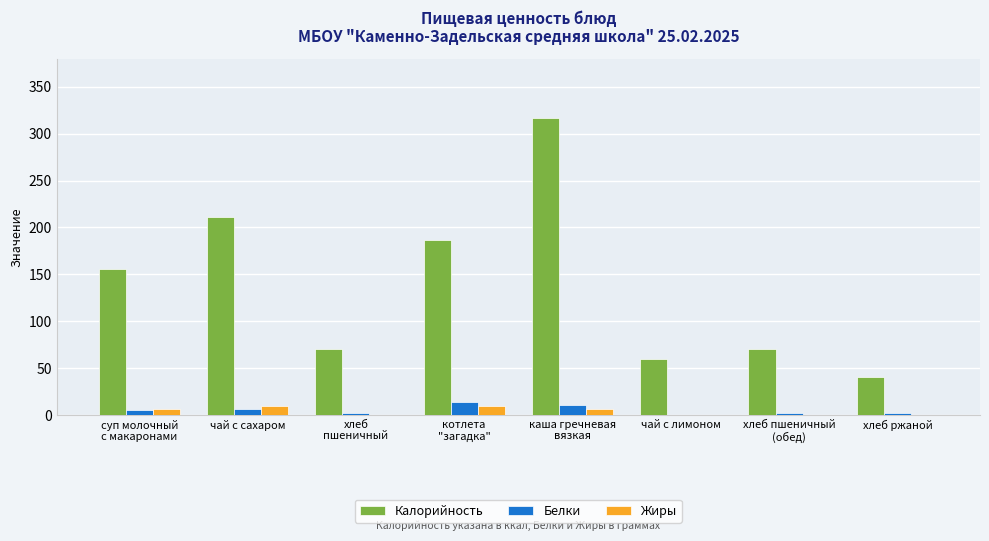

What is the average value of the Калорийность series?

139.0